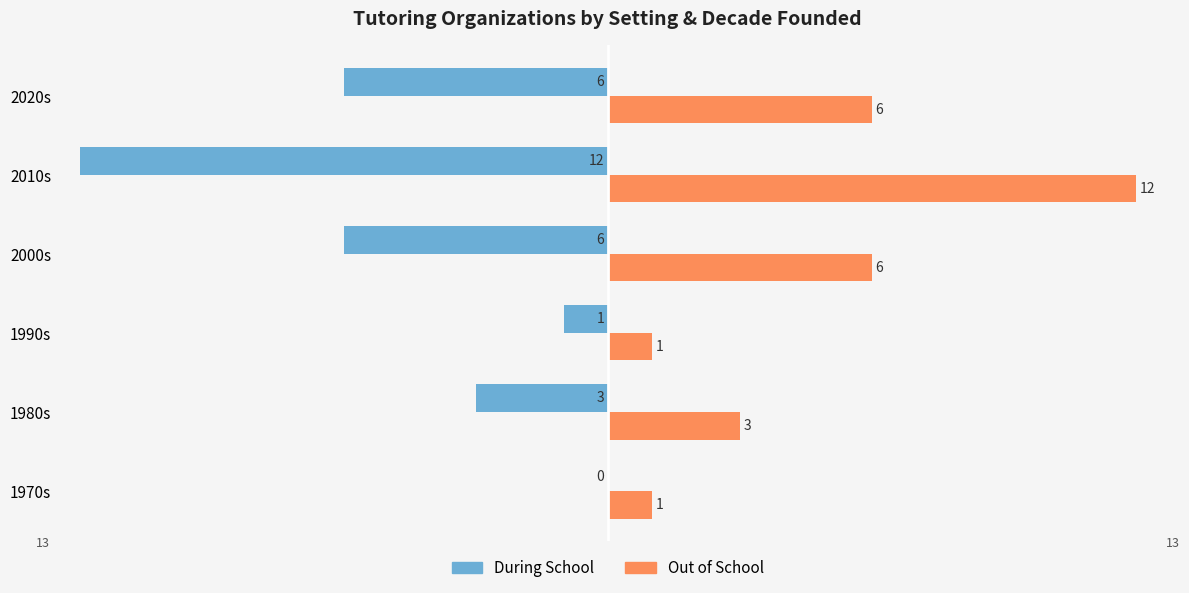

Which series has the largest range (max minus min)?

During School